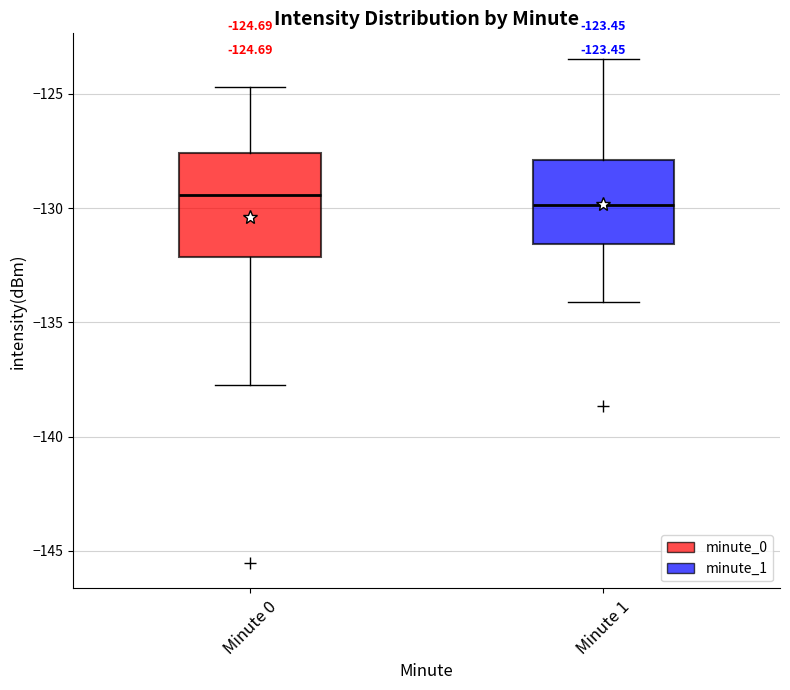

Comparing the boxes themselves (not the whiskers), which one is the tallest?

Minute 0